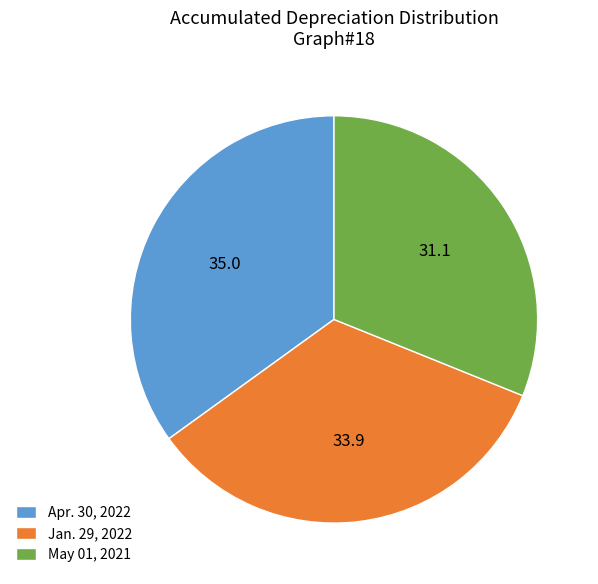

Between Apr. 30, 2022 and May 01, 2021, which is larger?

Apr. 30, 2022